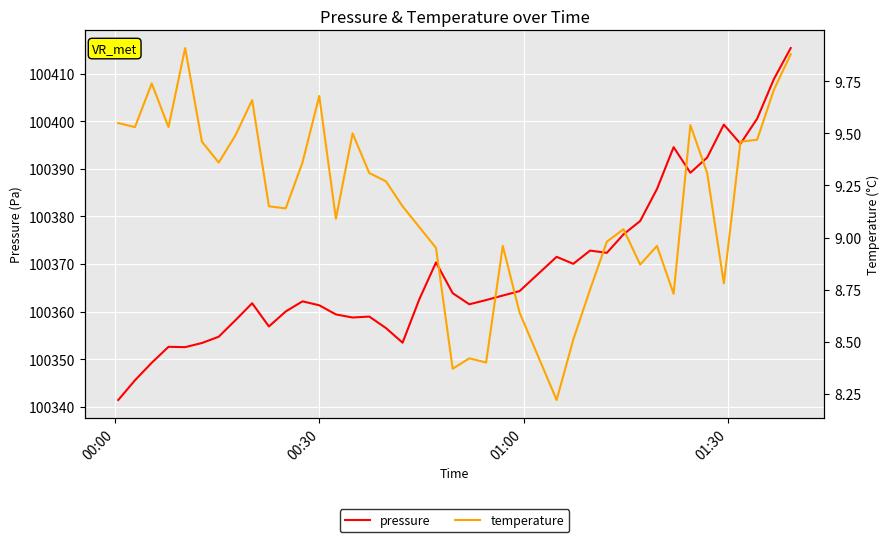

Which series has the largest range (max minus min)?

pressure